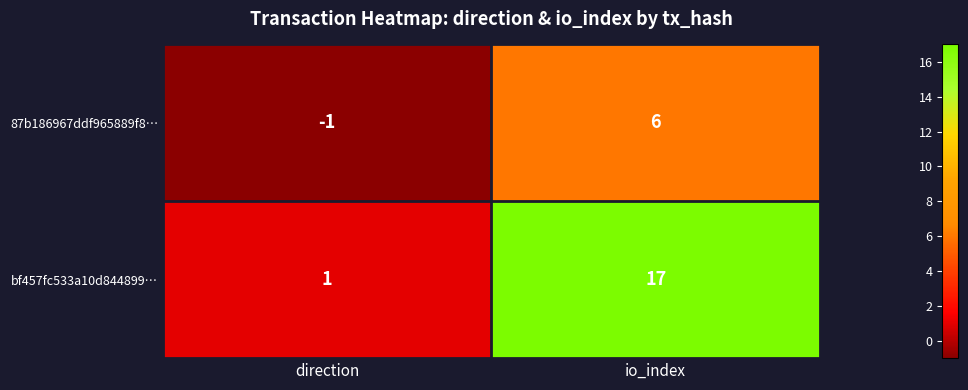

Which series changed the most between direction and io_index?

bf457fc533a10d844899…